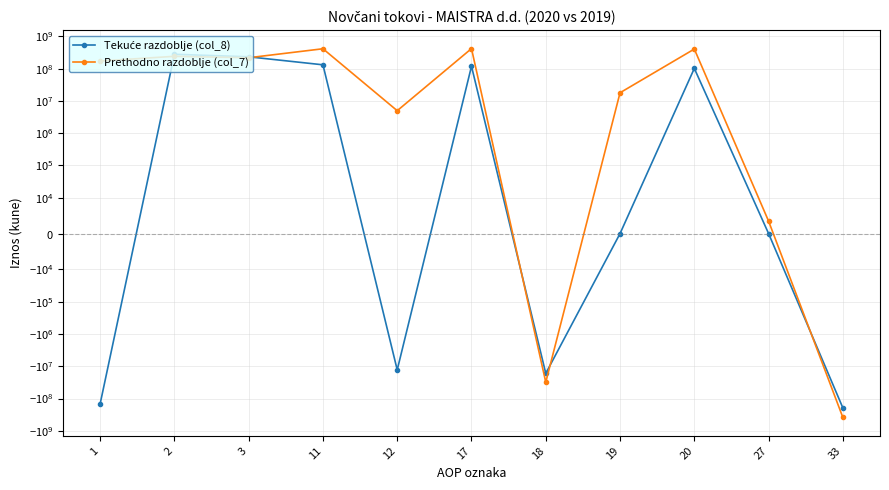

List the labels in order of Prethodno razdoblje (col_7) value, largest first.

17, 11, 20, 2, 3, 1, 19, 12, 27, 18, 33